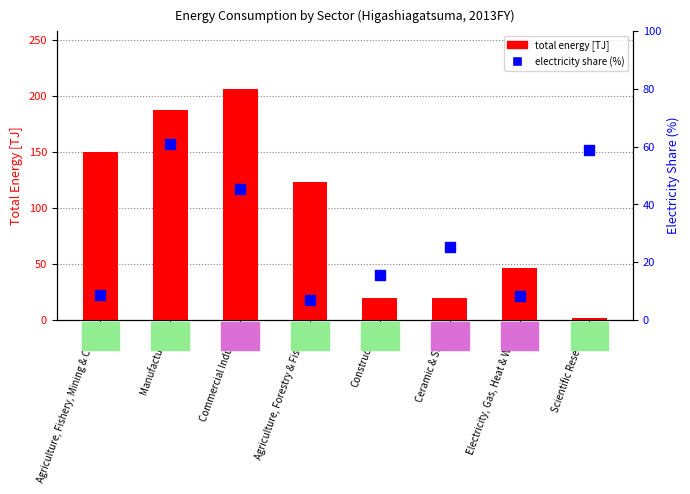

Reading left to right, list all the values displayed in this chart.

total energy [TJ]: Agriculture, Fishery, Mining & Const=149.6	Manufacturing=187.3	Commercial Industry=206.2	Agriculture, Forestry & Fishery=123.0	Construction=19.5	Ceramic & Stone=19.7	Electricity, Gas, Heat & Water=46.2	Scientific Research=1.7
electricity share (%): Agriculture, Fishery, Mining & Const=8.6	Manufacturing=60.8	Commercial Industry=45.4	Agriculture, Forestry & Fishery=6.9	Construction=15.4	Ceramic & Stone=25.4	Electricity, Gas, Heat & Water=8.2	Scientific Research=58.8